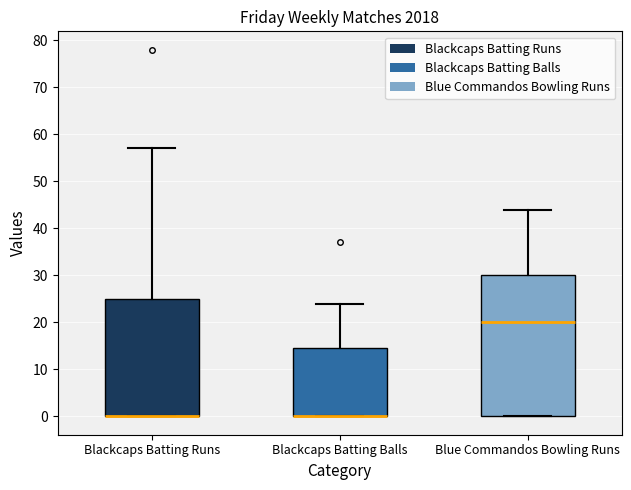

Reading left to right, read every box against the y-axis: the position of its median line, the range the box covers, and the ends of its whiskers. The values are not printed on the chart, so give them approximately, as read against the axis.

Blackcaps Batting Runs: median 0 (drawn on the box's lower edge), box 0 to 25, whiskers 0 to 57
Blackcaps Batting Balls: median 0 (drawn on the box's lower edge), box 0 to 15, whiskers 0 to 24
Blue Commandos Bowling Runs: median 20, box 0 to 30, whiskers 0 to 44